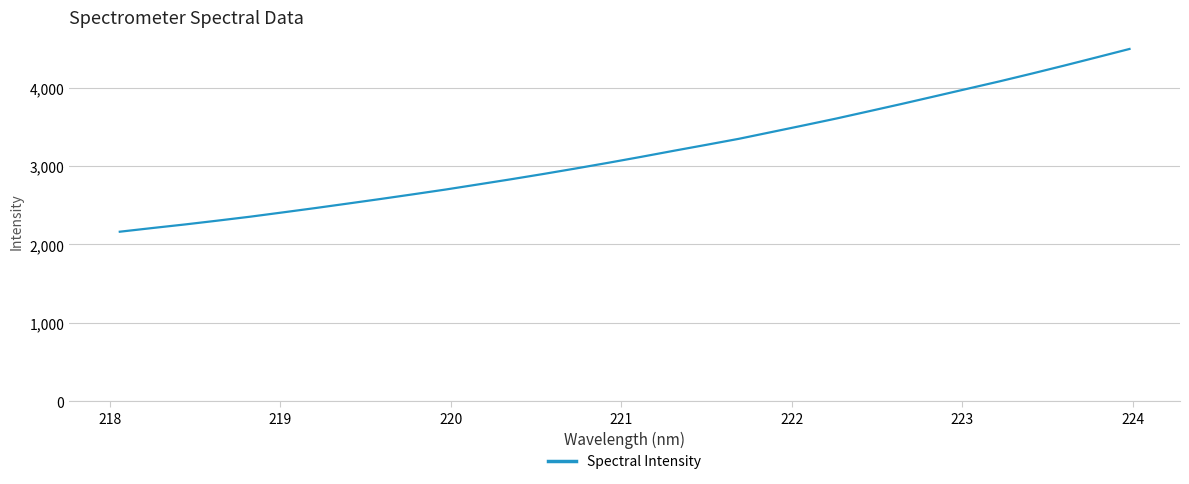

Reading left to right, list all the values displayed in this chart.

2162.4	2209.3	2254.9	2303.6	2353.8	2408.5	2463.9	2521.4	2579.5	2639.3	2700.3	2765.3	2830.6	2898.4	2969.0	3041.7	3116.6	3193.9	3269.7	3346.6	3432.4	3518.4	3605.7	3698.1	3791.0	3886.3	3982.2	4077.9	4177.8	4280.2	4385.3	4491.3